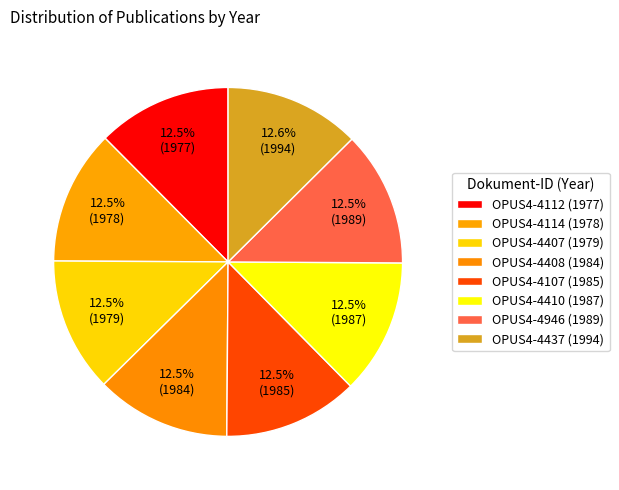

Which has a higher value, OPUS4-4407 or OPUS4-4112?

OPUS4-4407